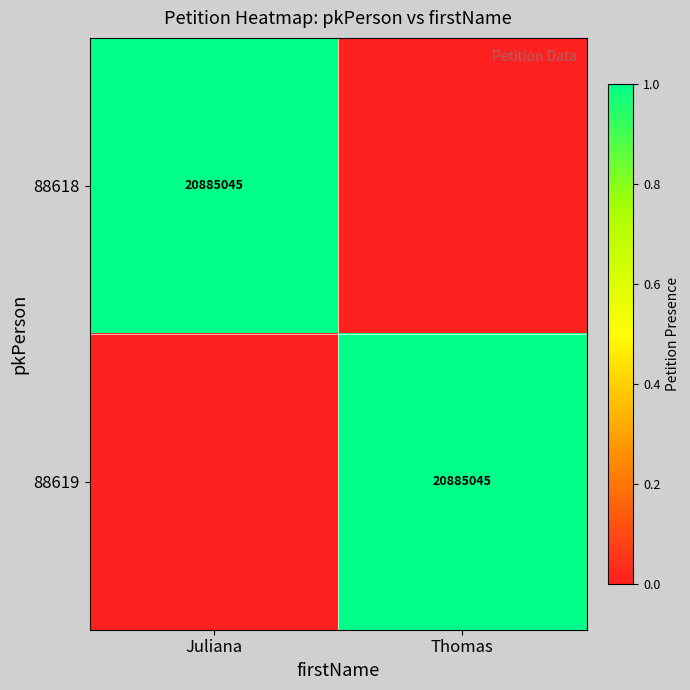

What is the total value across all series at Thomas?

20885045